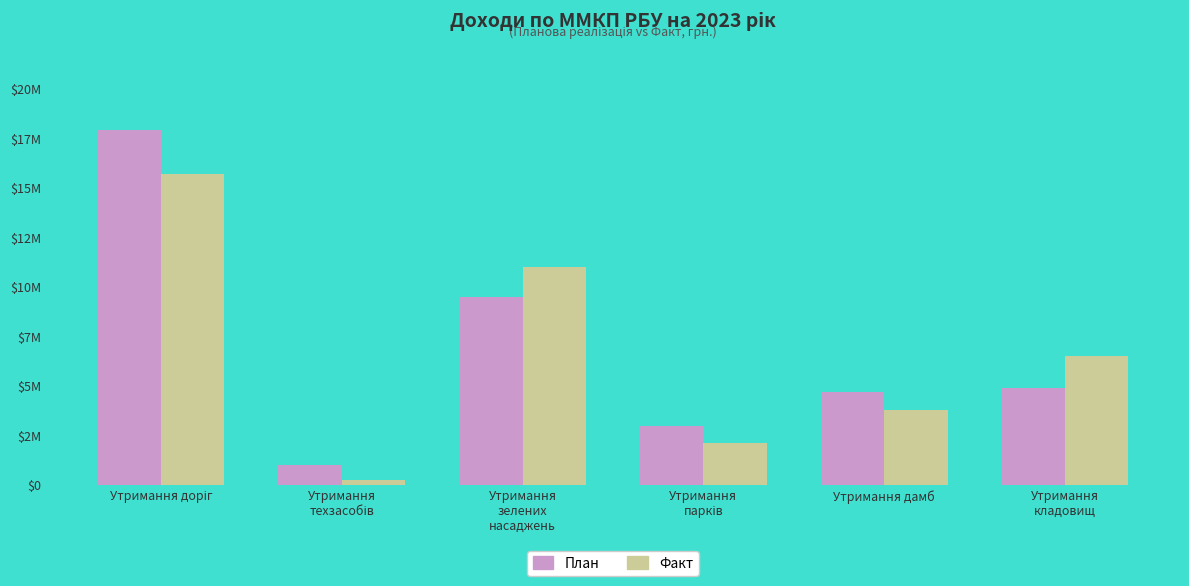

What is the greatest value displayed?

17945505